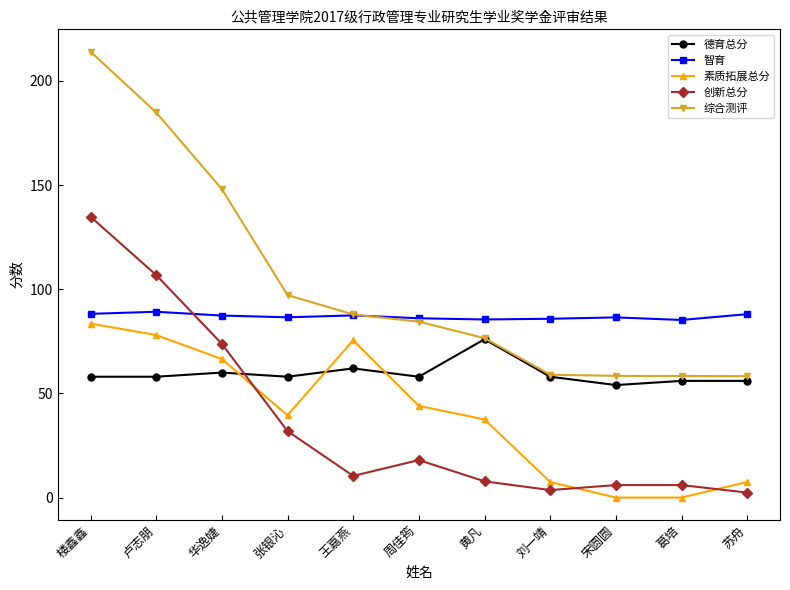

At 葛培, list the series in order from smallest to largest.

素质拓展总分, 创新总分, 德育总分, 综合测评, 智育